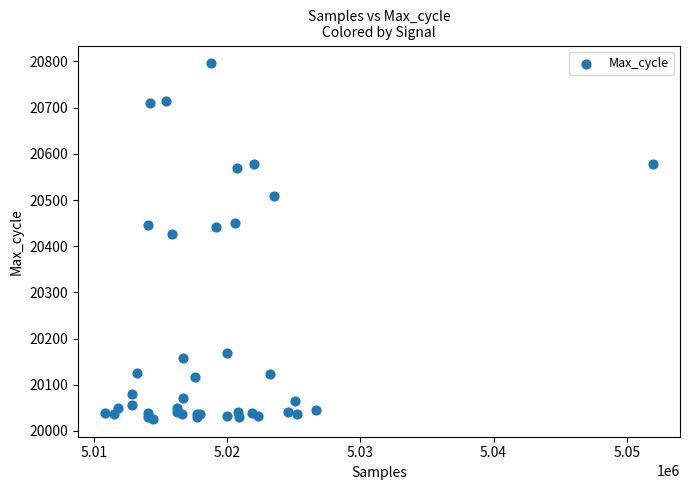

What Y value in the scatter plot is closest to 20411?

20427